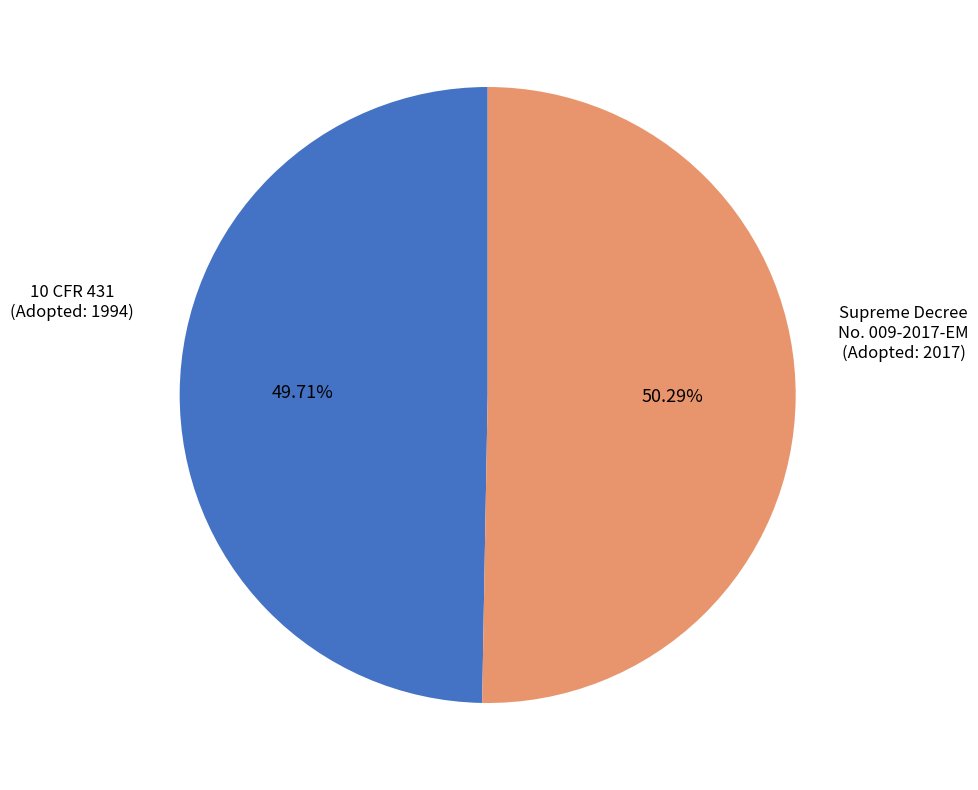

Is there a majority slice in this chart?

Yes